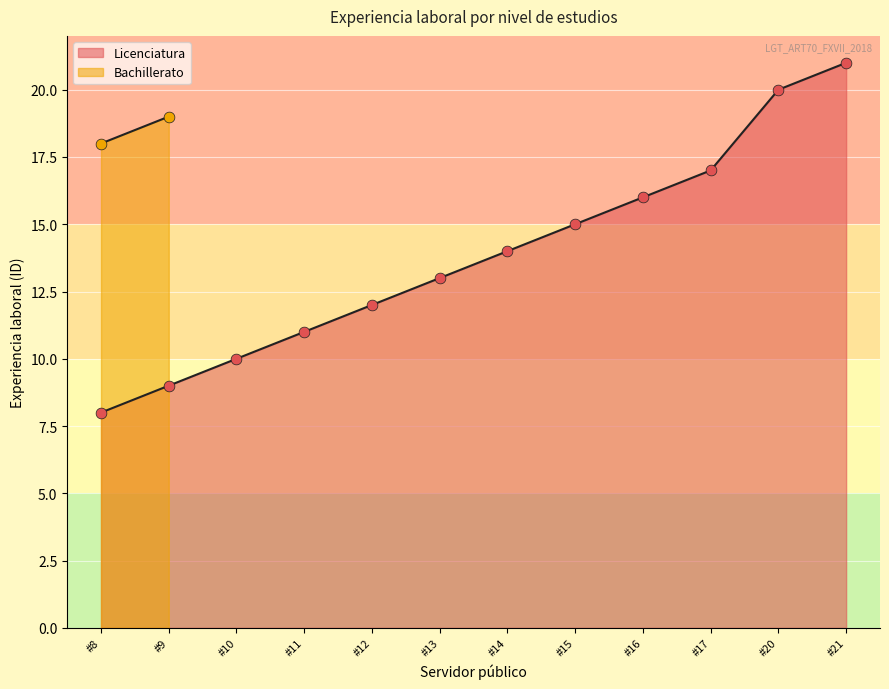

Is it true that Licenciatura equals 8 at #8?

True